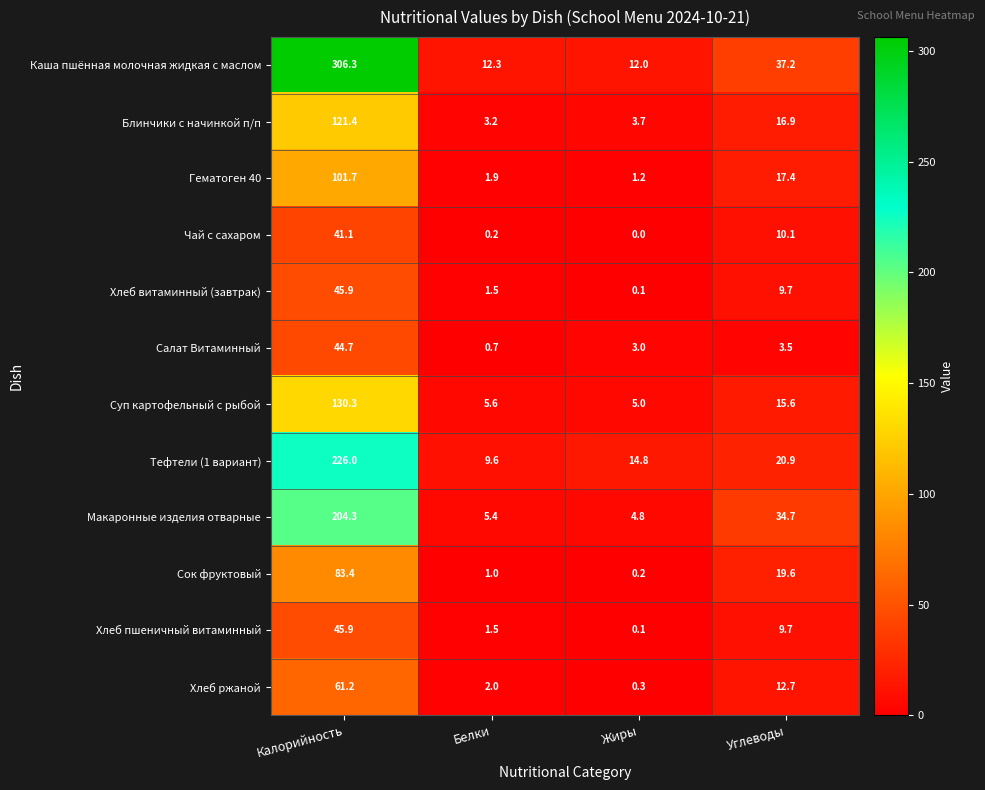

List the labels in order of Макаронные изделия отварные value, smallest first.

Жиры, Белки, Углеводы, Калорийность